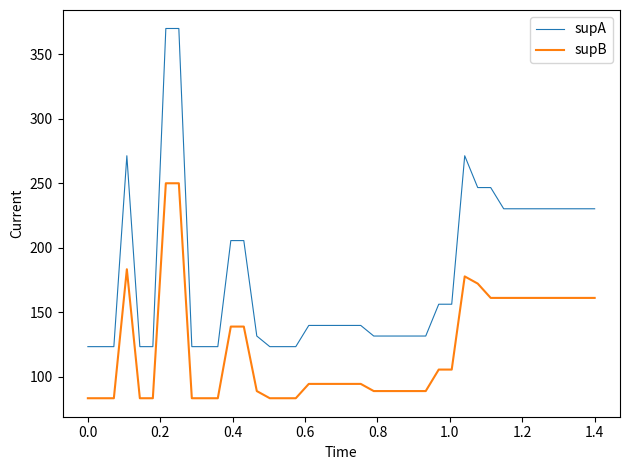

True or false: supB and supA cross at least once.

False